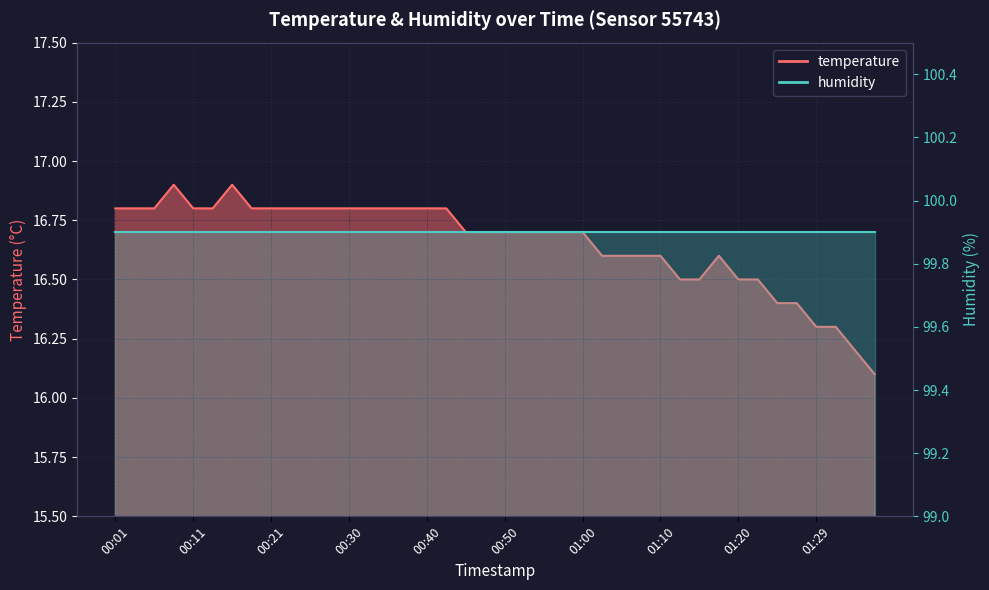

What is the label of the 15th point from the left?

00:35